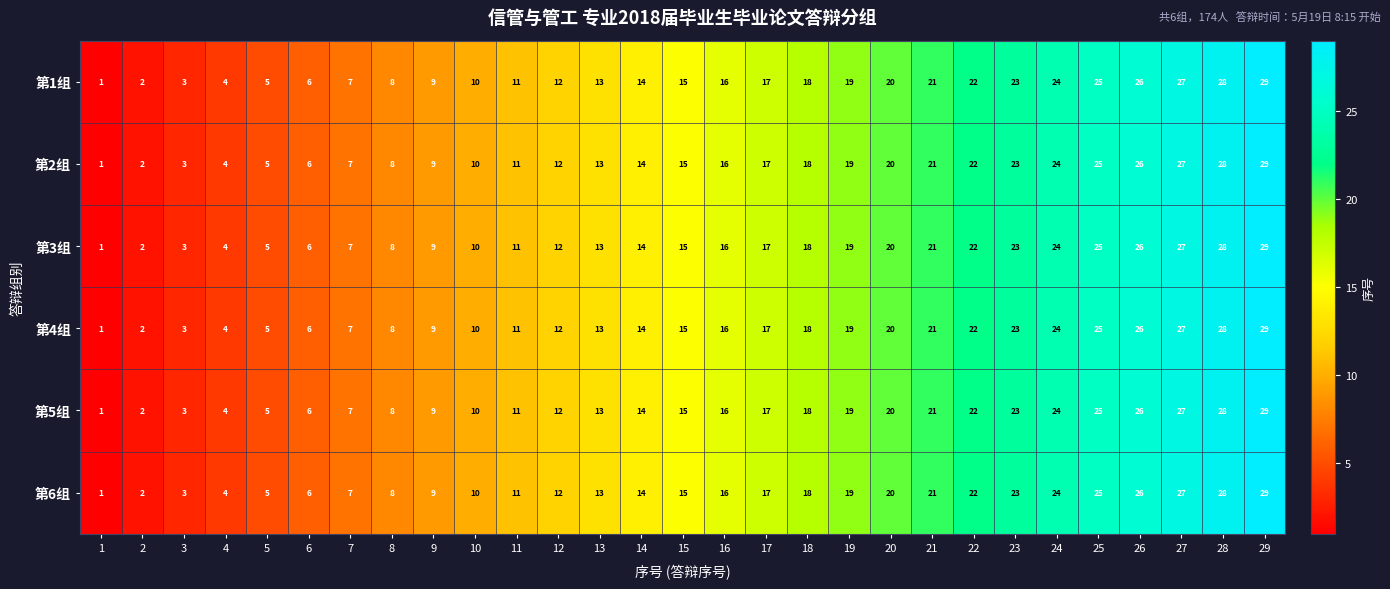

What is the maximum value shown in the chart?

29